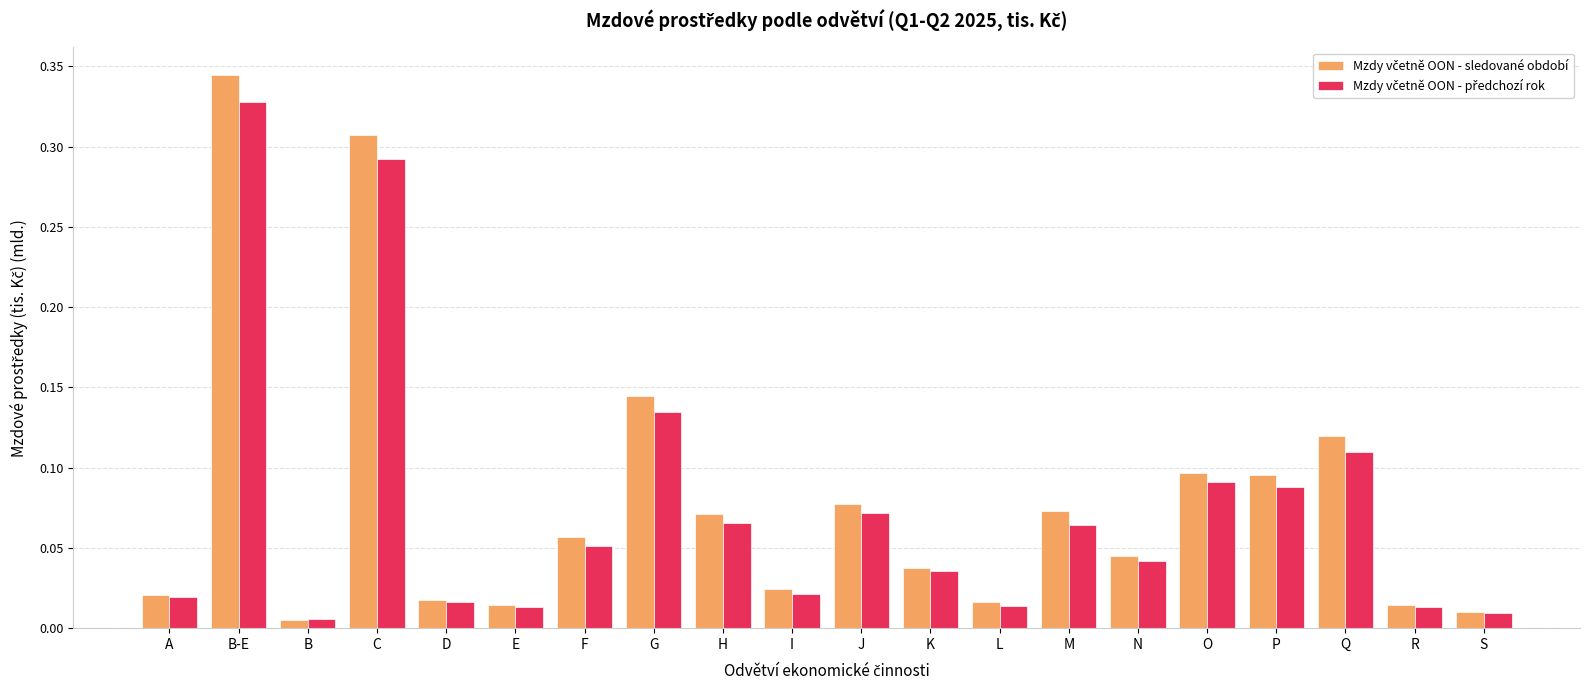

At which category does the chart reach its peak across all series?

B-E